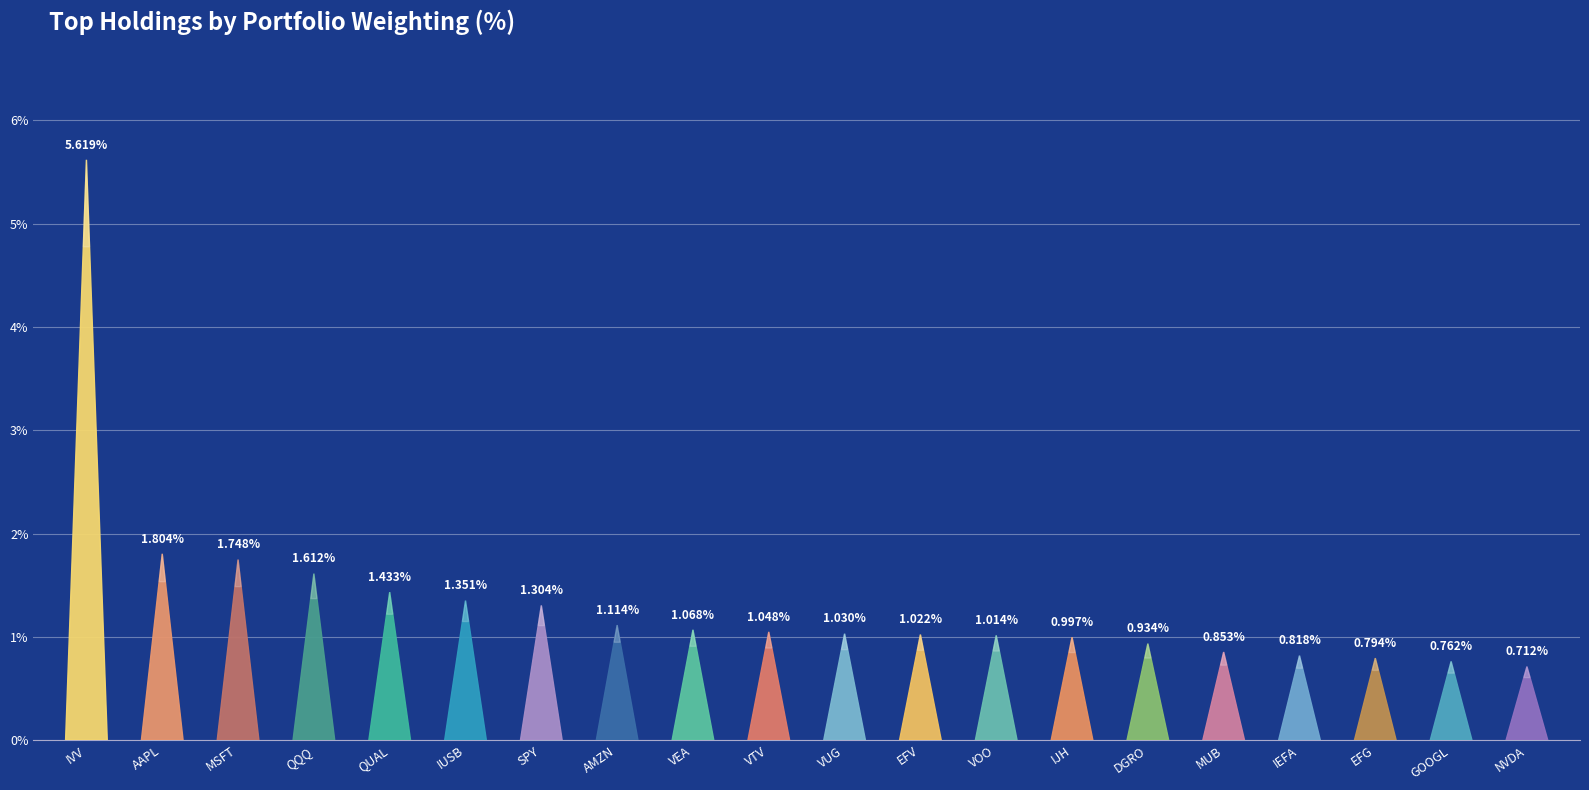

Rank the categories by value from highest to lowest.

IVV, AAPL, MSFT, QQQ, QUAL, IUSB, SPY, AMZN, VEA, VTV, VUG, EFV, VOO, IJH, DGRO, MUB, IEFA, EFG, GOOGL, NVDA